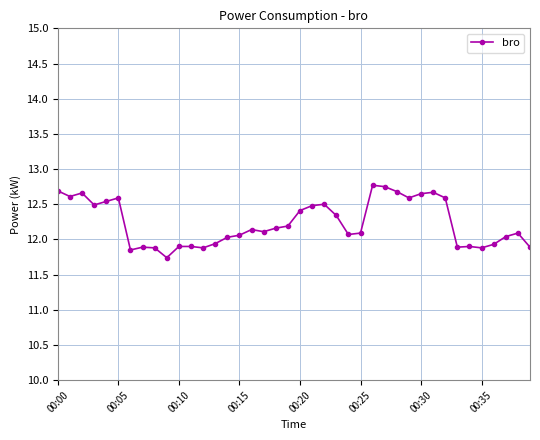

What is the difference between the second highest and second lowest values?

0.9